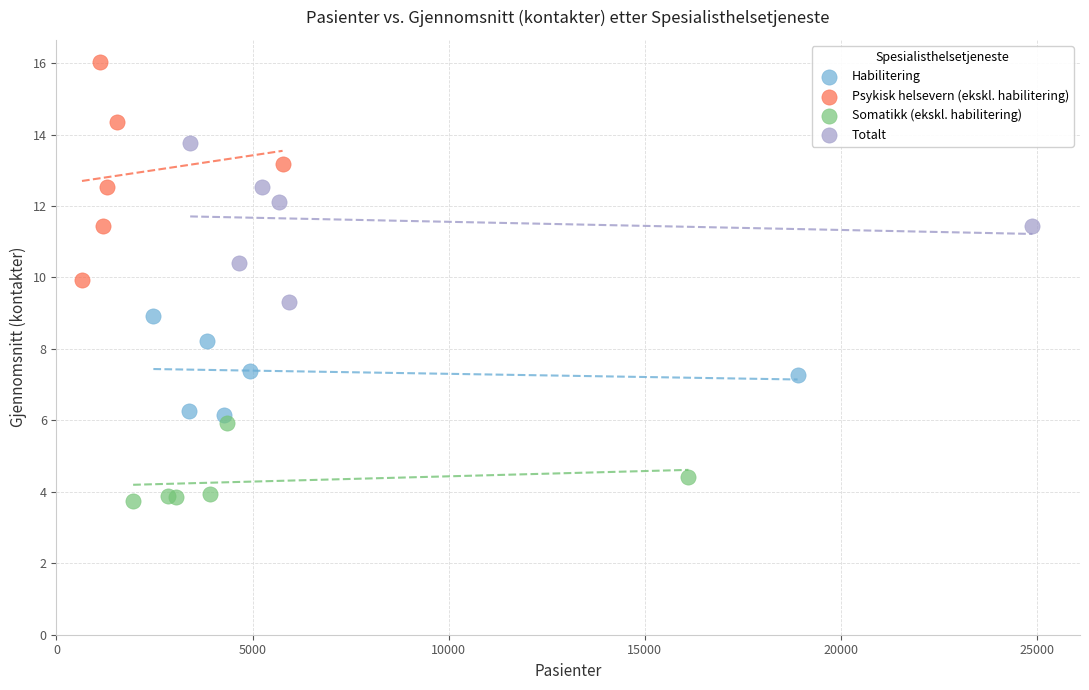

Which series reaches the maximum Y coordinate?

Psykisk helsevern (ekskl. habilitering)